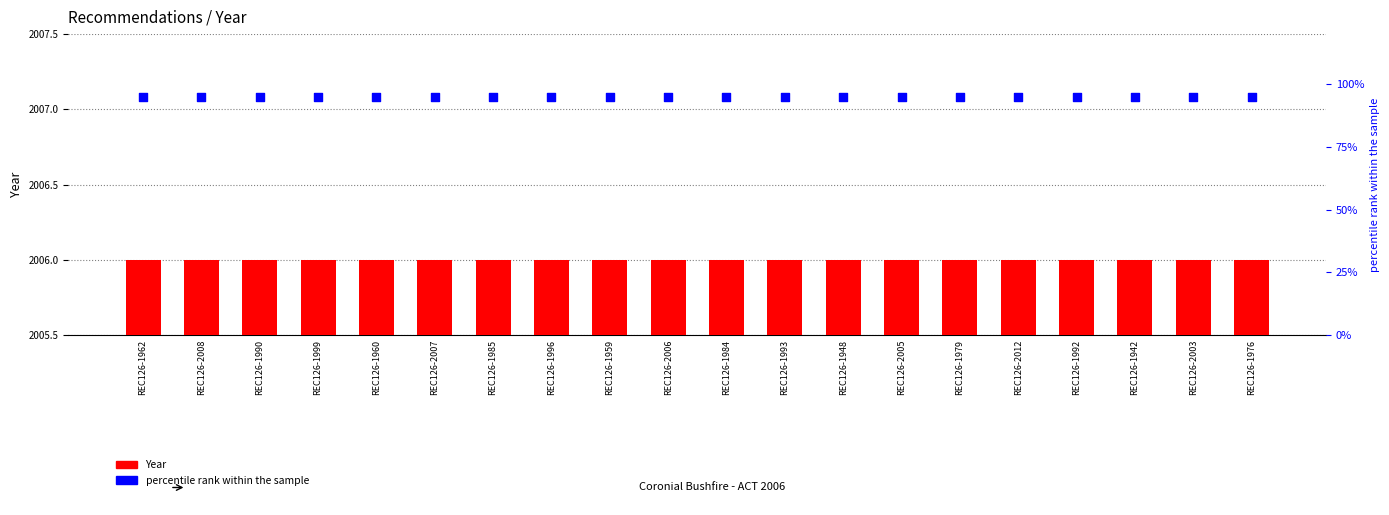

What is the total value across all series at REC126-2006?

95.5